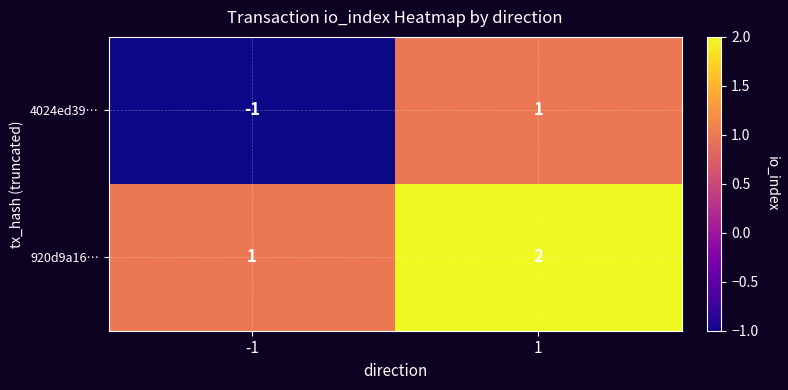

Which series has the largest total across all categories?

920d9a16…